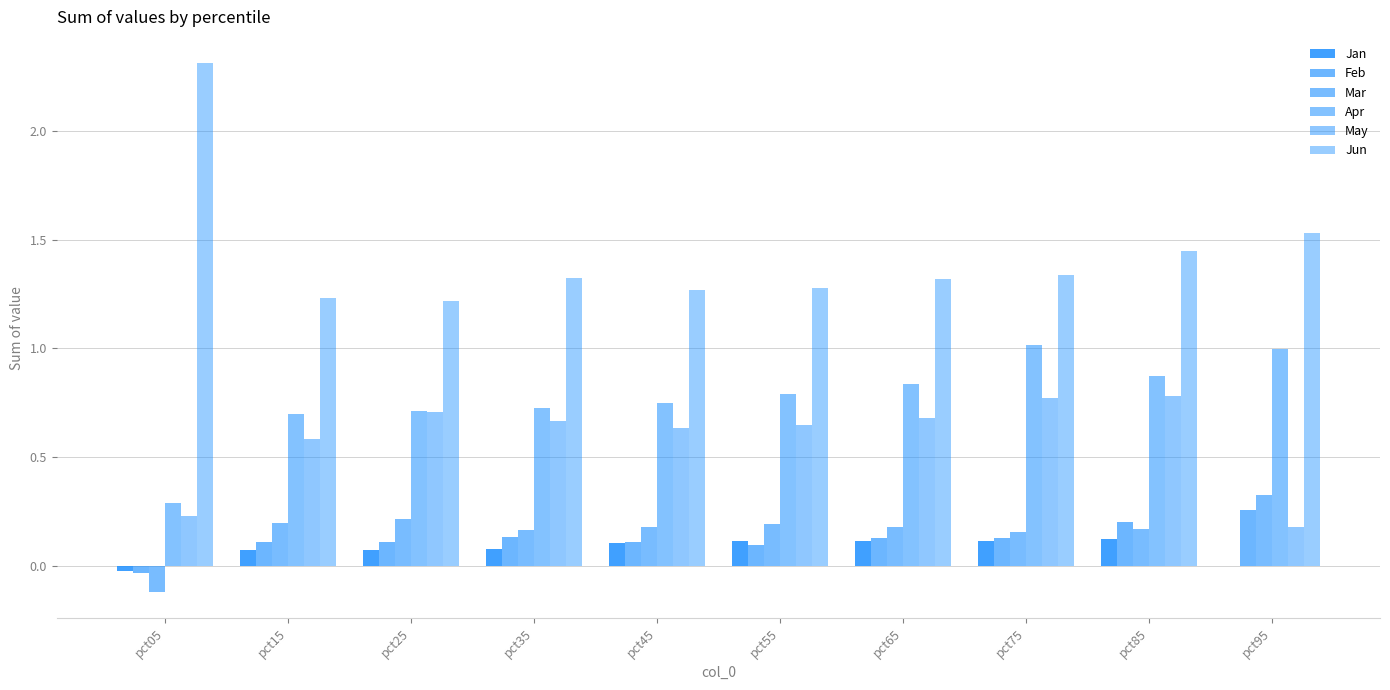

Which category has the highest value across all series?

pct05